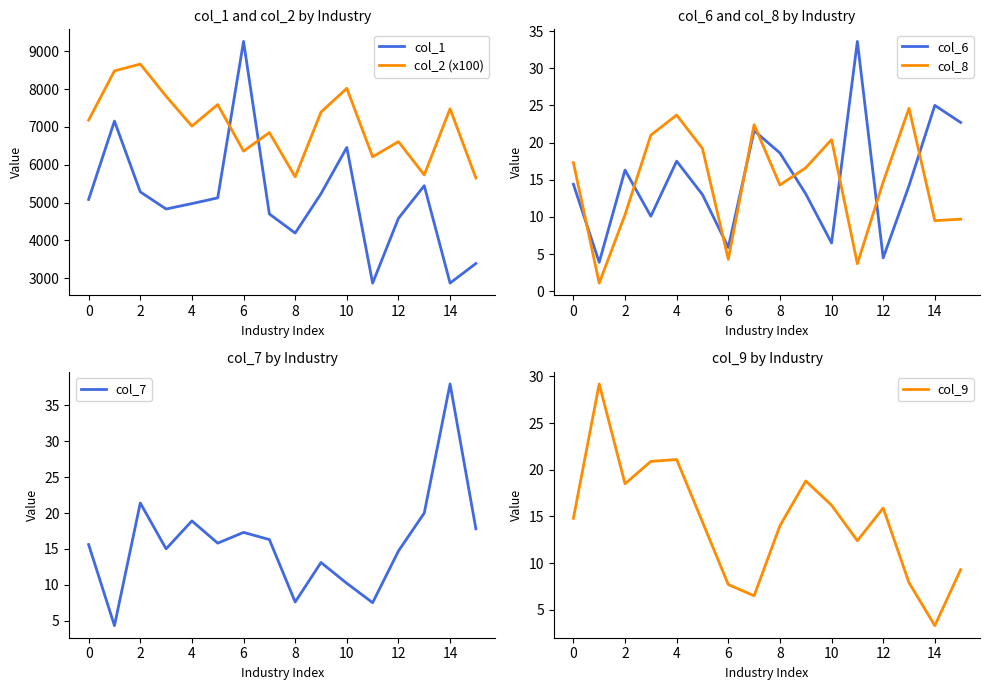

What is the spread (max minus min) of values at 15?

5640.7